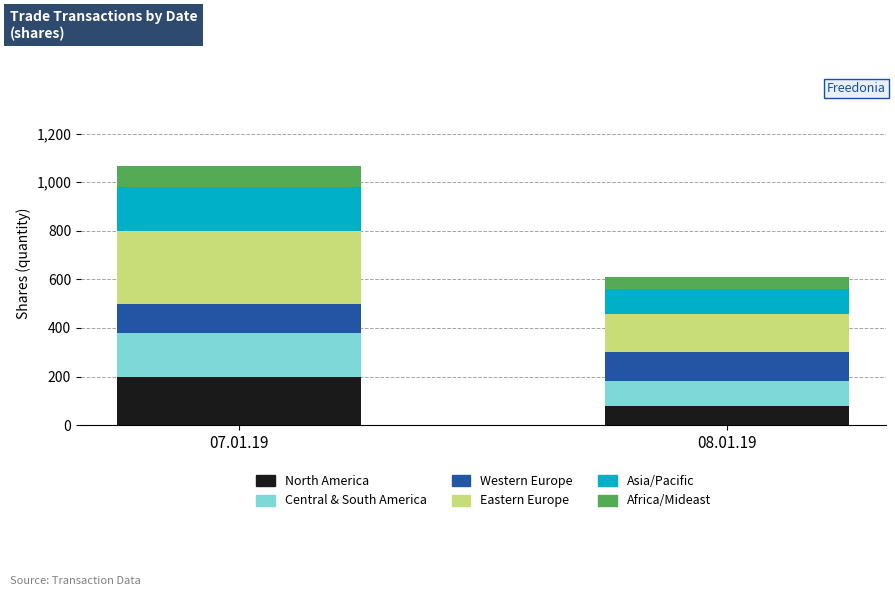

What is the total value across all series at 07.01.19?

1067